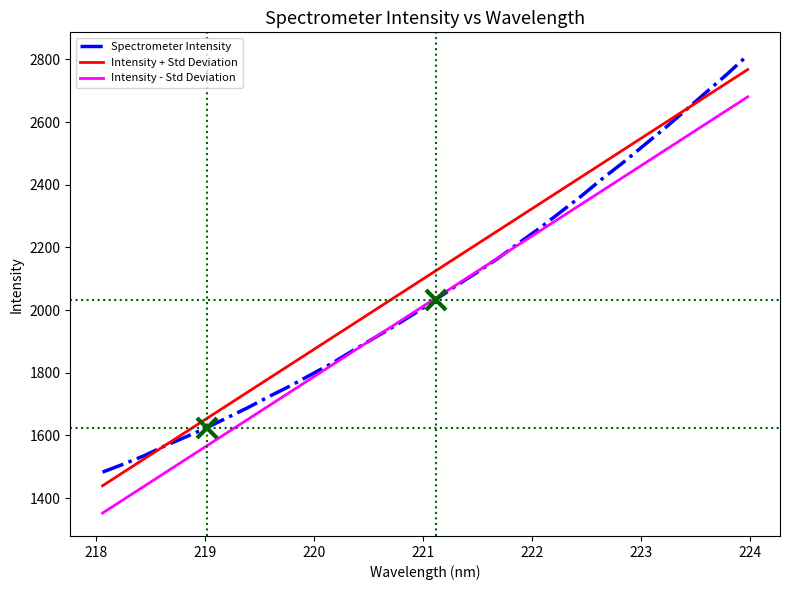

Rank the series by their average value, from highest to lowest.

Intensity + Std Deviation, Spectrometer Intensity, Intensity - Std Deviation